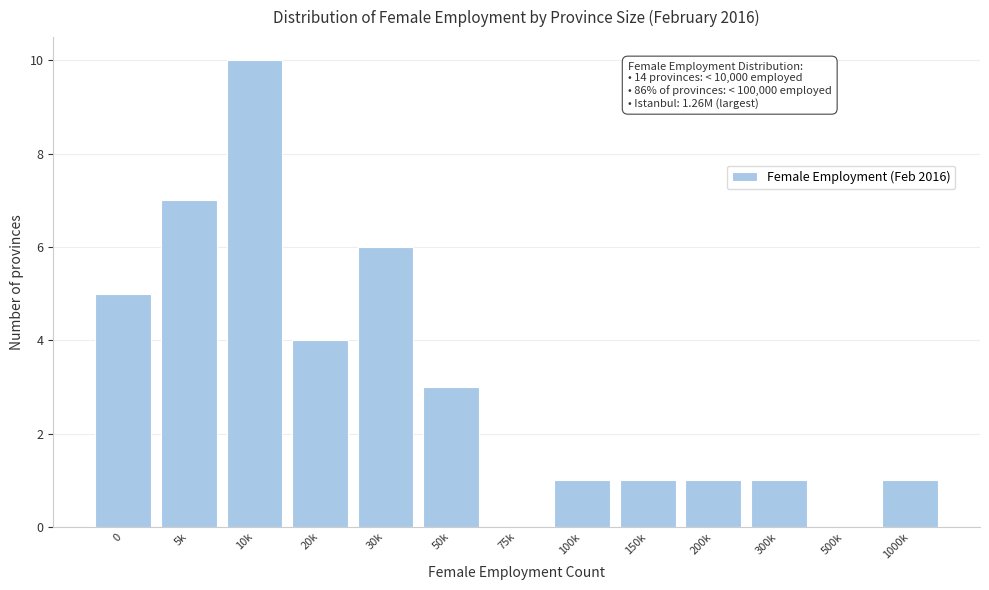

Reading left to right, transcribe all the data shown in this chart.

0=5	5k=7	10k=10	20k=4	30k=6	50k=3	75k=0	100k=1	150k=1	200k=1	300k=1	500k=0	1000k=1